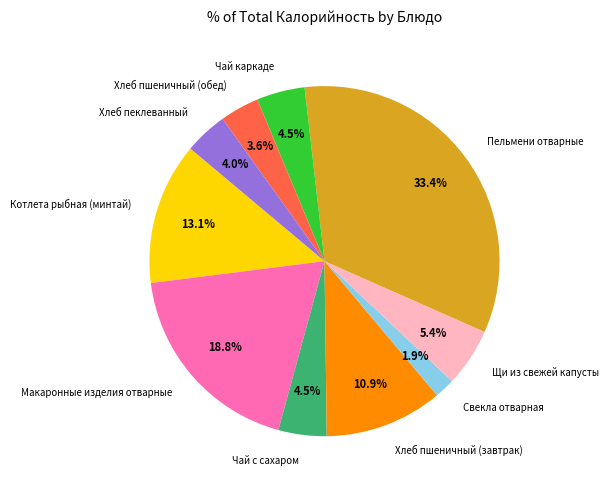

Is the sum of Чай каркаде and Свекла отварная greater than half?

No